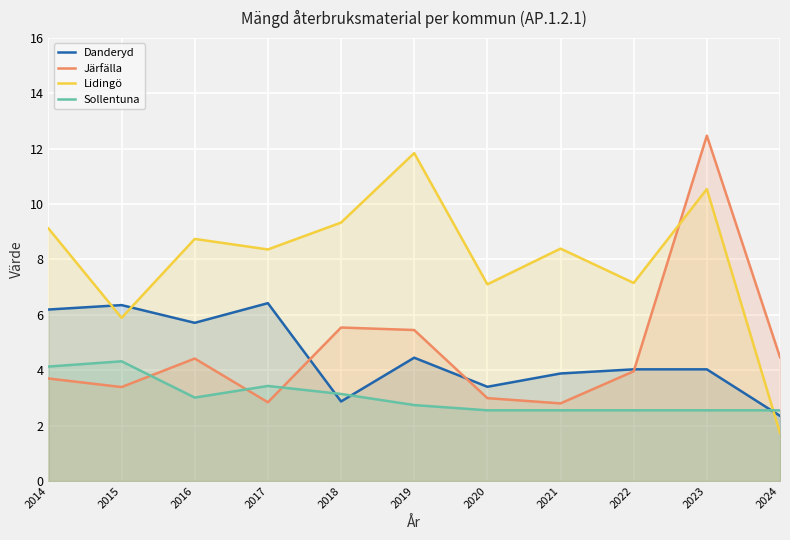

List the labels in order of Järfälla value, smallest first.

2021, 2017, 2020, 2015, 2014, 2022, 2016, 2024, 2019, 2018, 2023